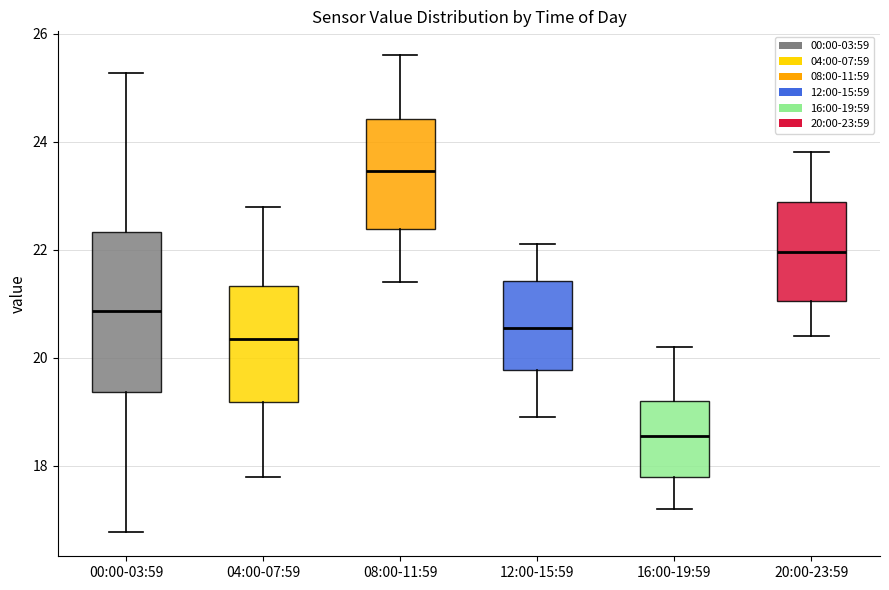

Reading left to right, transcribe this box plot: for each box, give where its median line is, the range the box spans, and where its two whiskers end, as read against the y-axis. The values are not printed on the chart, so give them approximately, as read against the axis.

00:00-03:59: median 20.8, box 19.4 to 22.4, whiskers 16.8 to 25.2
04:00-07:59: median 20.4, box 19.2 to 21.4, whiskers 17.8 to 22.8
08:00-11:59: median 23.4, box 22.4 to 24.4, whiskers 21.4 to 25.6
12:00-15:59: median 20.6, box 19.8 to 21.4, whiskers 19.0 to 22.2
16:00-19:59: median 18.6, box 17.8 to 19.2, whiskers 17.2 to 20.2
20:00-23:59: median 22.0, box 21.0 to 22.8, whiskers 20.4 to 23.8